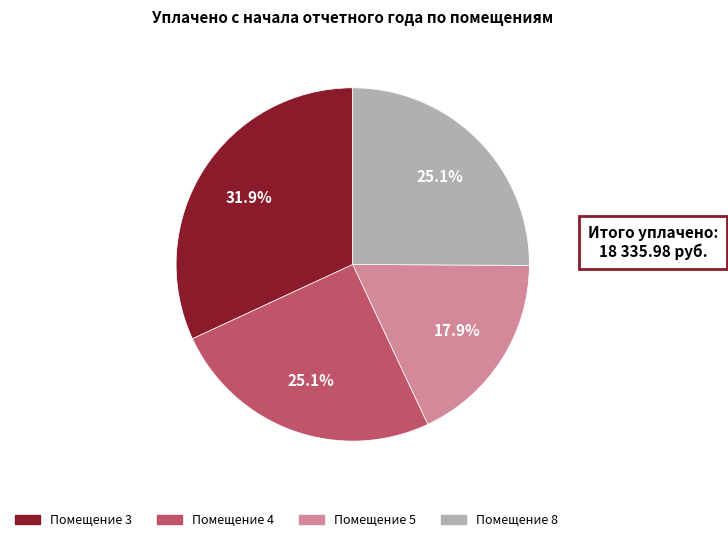

To the nearest percent, what is the difference between the largest and smallest slice percentages?

14%